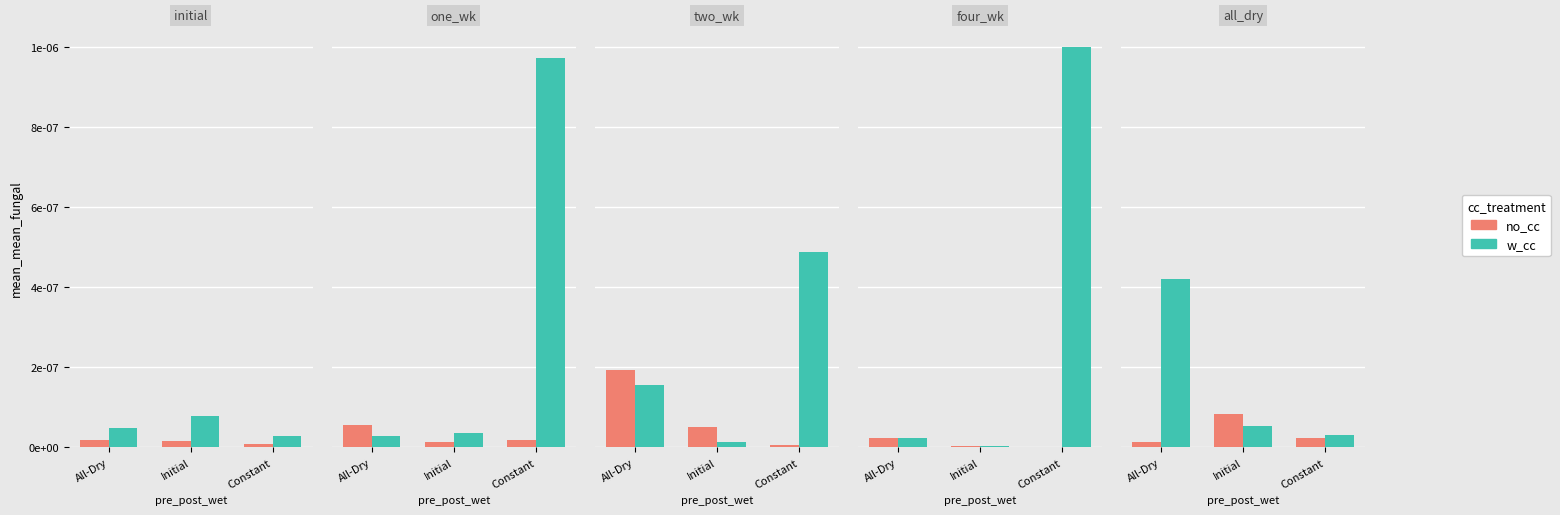

Where is no_cc nearest to the value 0?

All-Dry